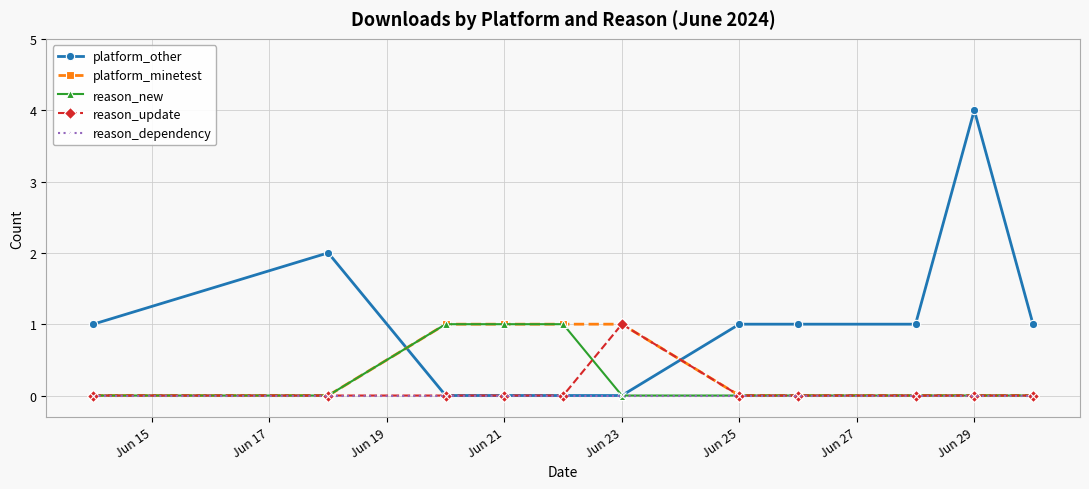

Which series has the largest range (max minus min)?

platform_other